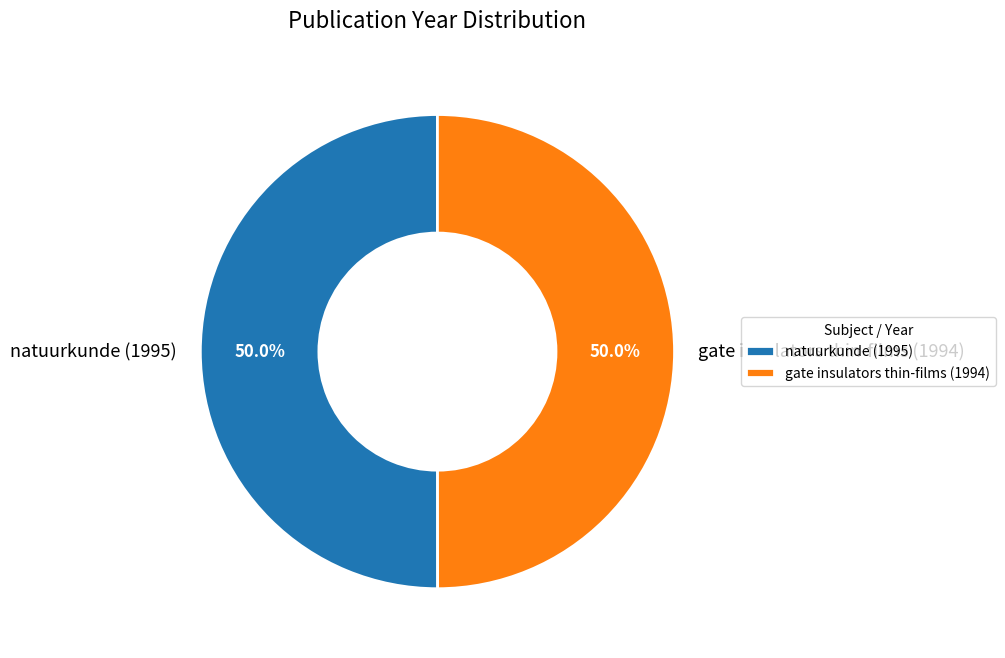

To the nearest percent, what portion does gate insulators thin-films (1994) represent?

50%